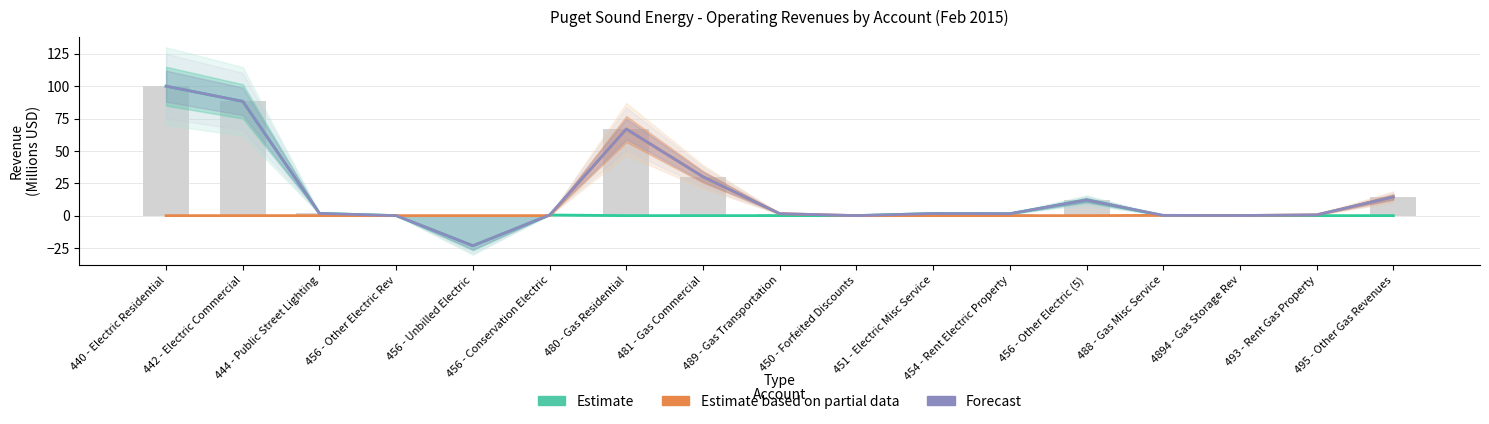

What position from the left is 456 - Conservation Electric?

6